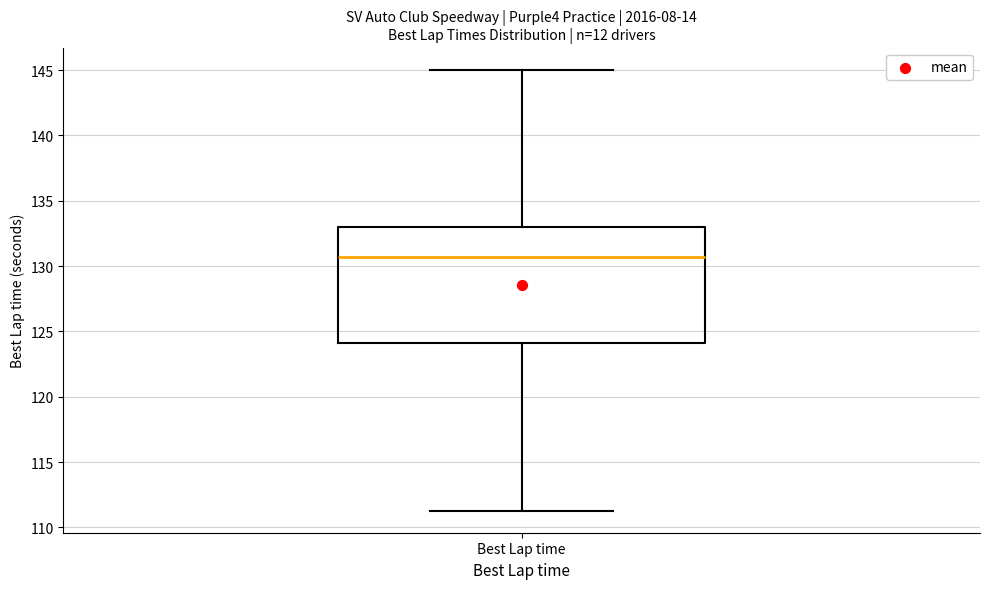

Transcribe this box plot: give where the median line is, the range the box spans, and where the two whiskers end, as read against the y-axis. The values are not printed on the chart, so give them approximately, as read against the axis.

median 130.5, box 124.0 to 133.0, whiskers 111.5 to 145.0